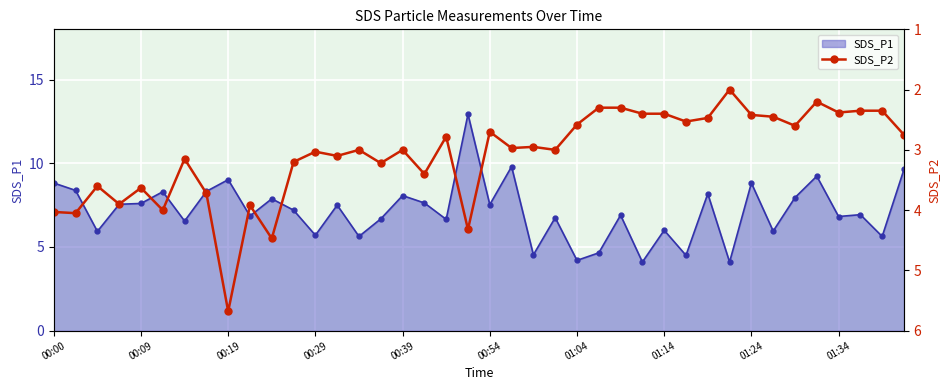

The value of SDS_P1 at 01:14 is 8.2. True or false?

False